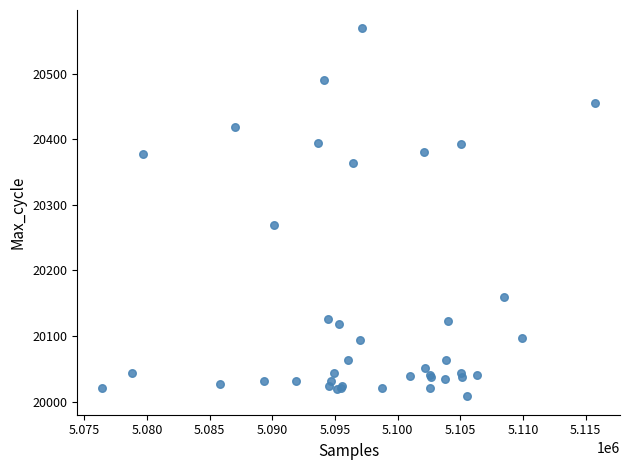

What Y value in the scatter plot is closest to 20288?

20269